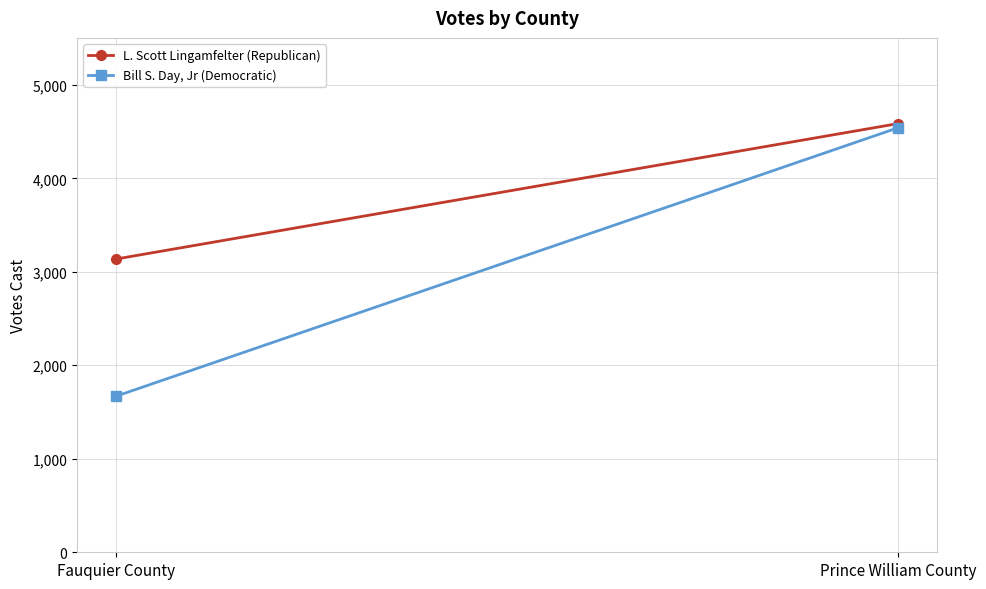

What is the lowest value of the Bill S. Day, Jr (Democratic) series?

1670